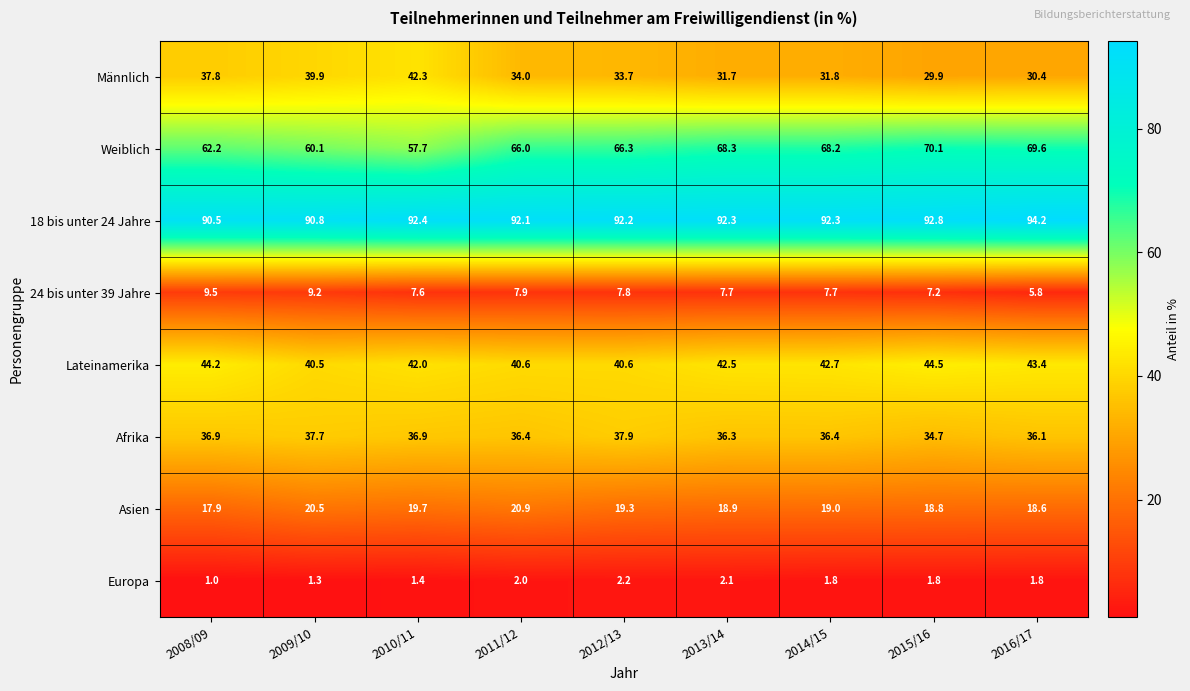

The Asien series shows 7.7 at 2015/16. True or false?

False